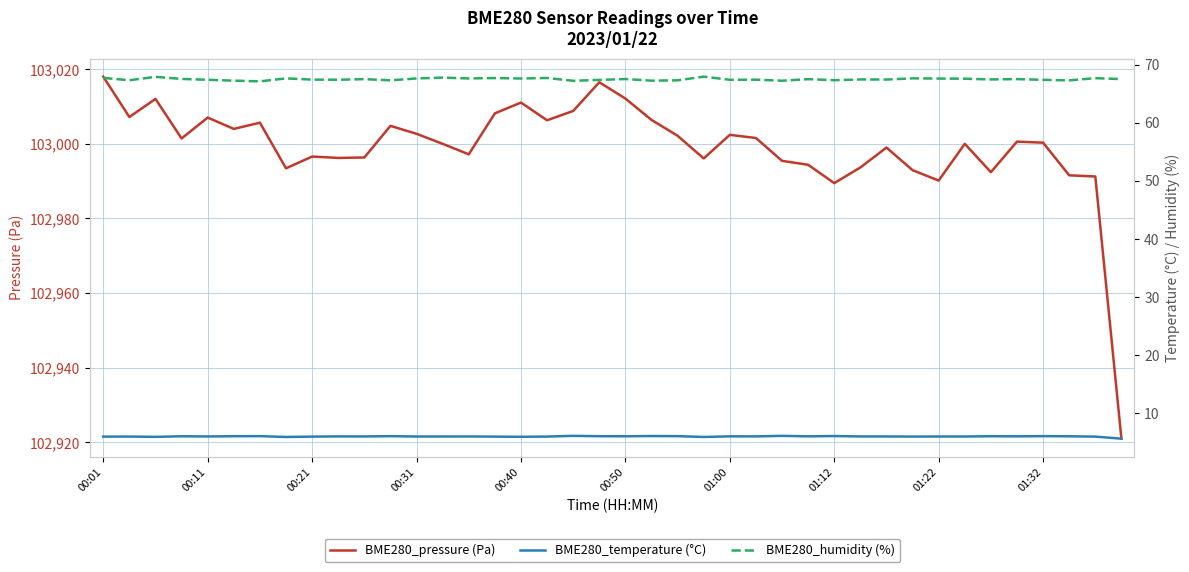

What is the maximum value for BME280_pressure (Pa)?

103018.0